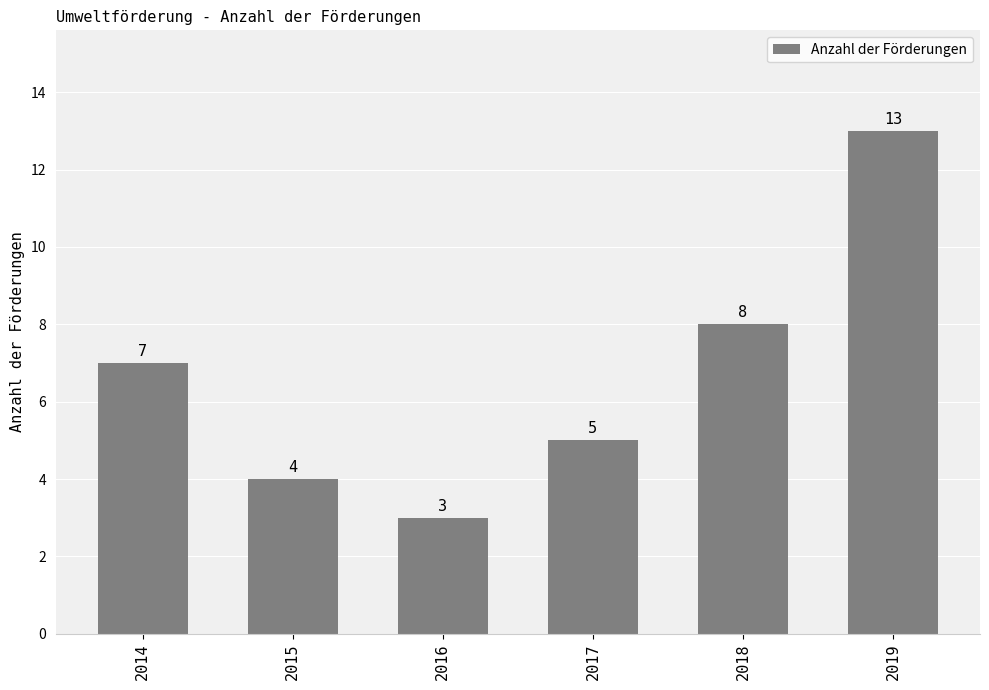

What is the greatest value displayed?

13